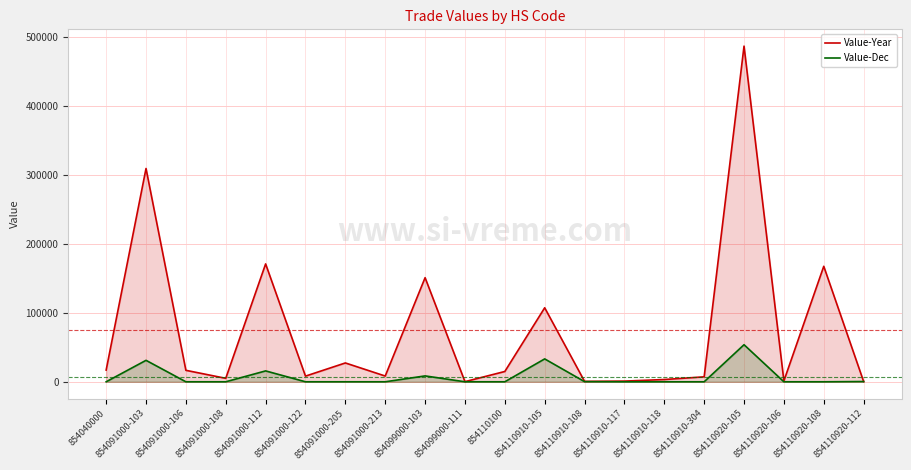

The Value-Dec series shows 53701 at 854110920-105. True or false?

True